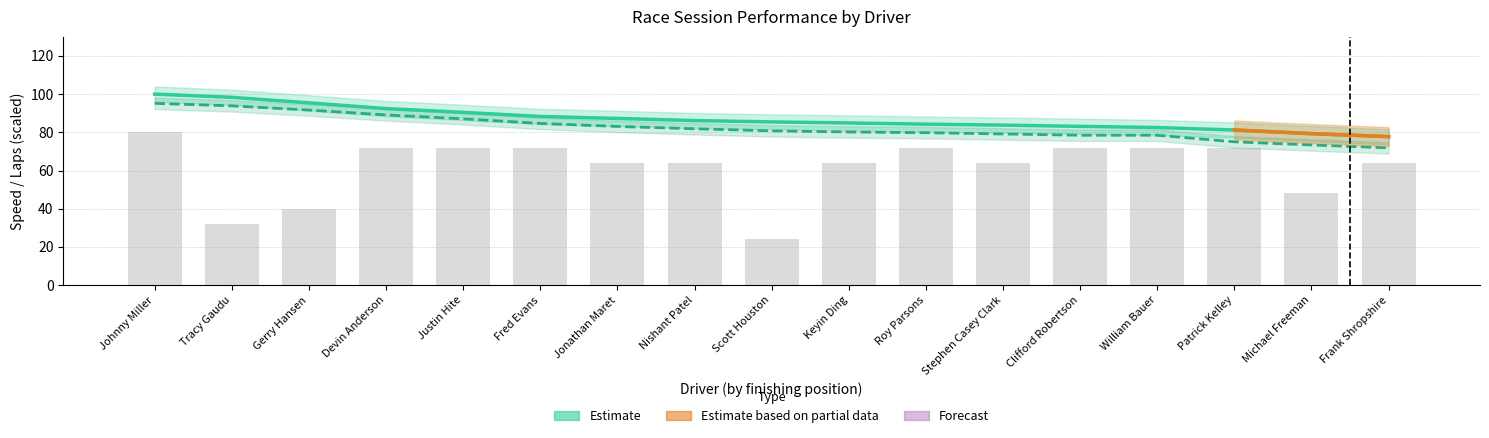

What position from the left is Nishant Patel?

8